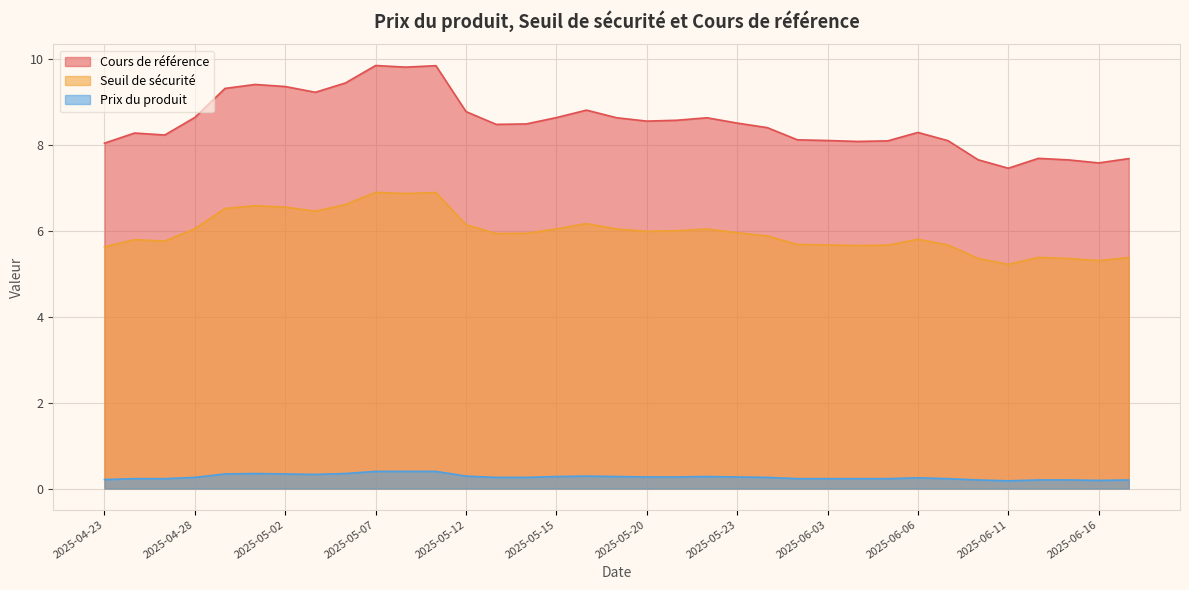

How many interior local valleys does the Prix du produit series have?

3